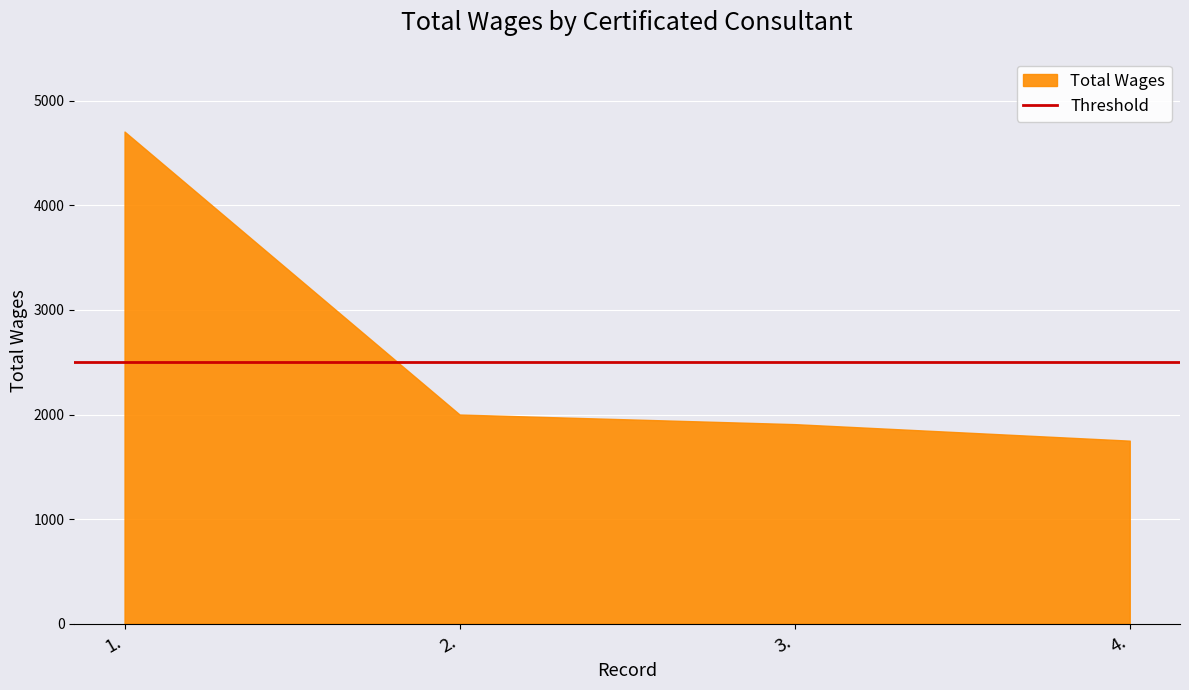

At which category does the chart reach its peak across all series?

1.